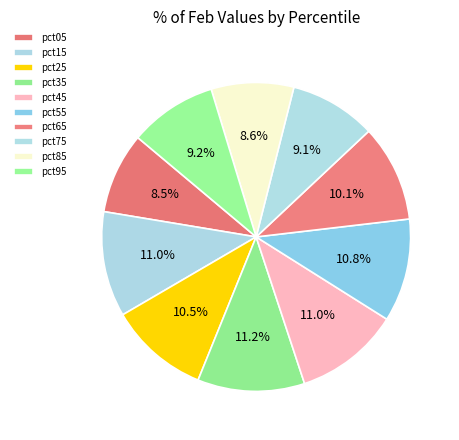

Which slice is the largest?

pct35